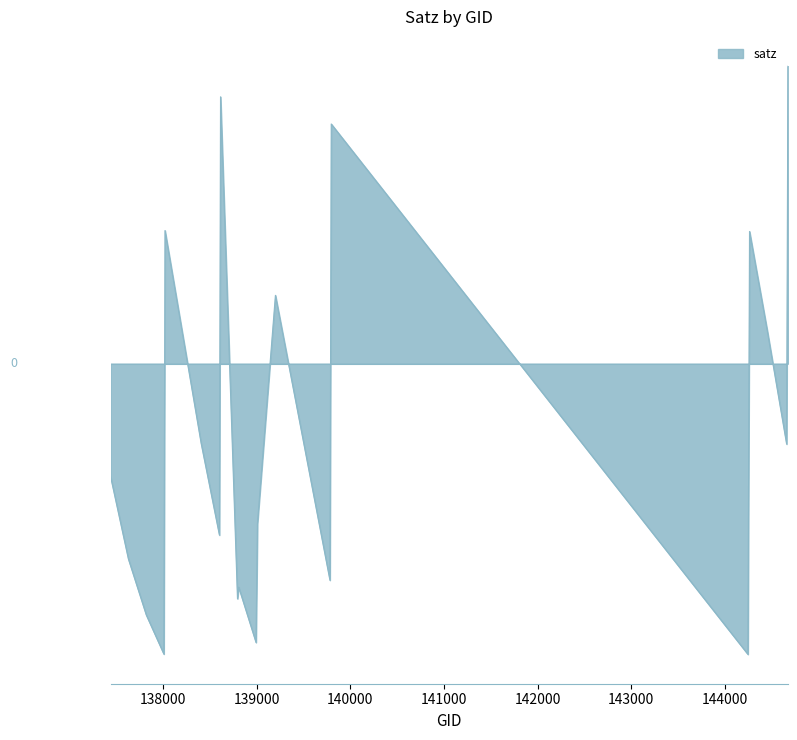

True or false: the data has more than 2 interior local peaks.

True